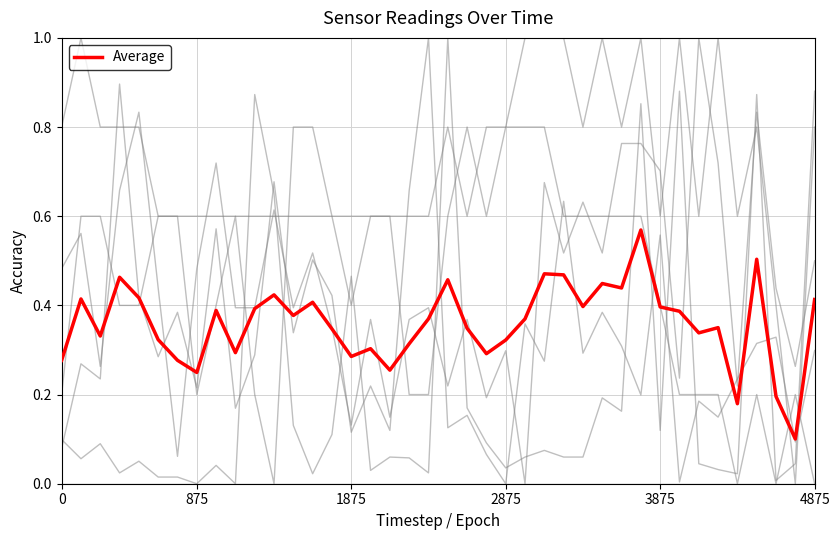

Is this an area chart (filled region under the line)?

No